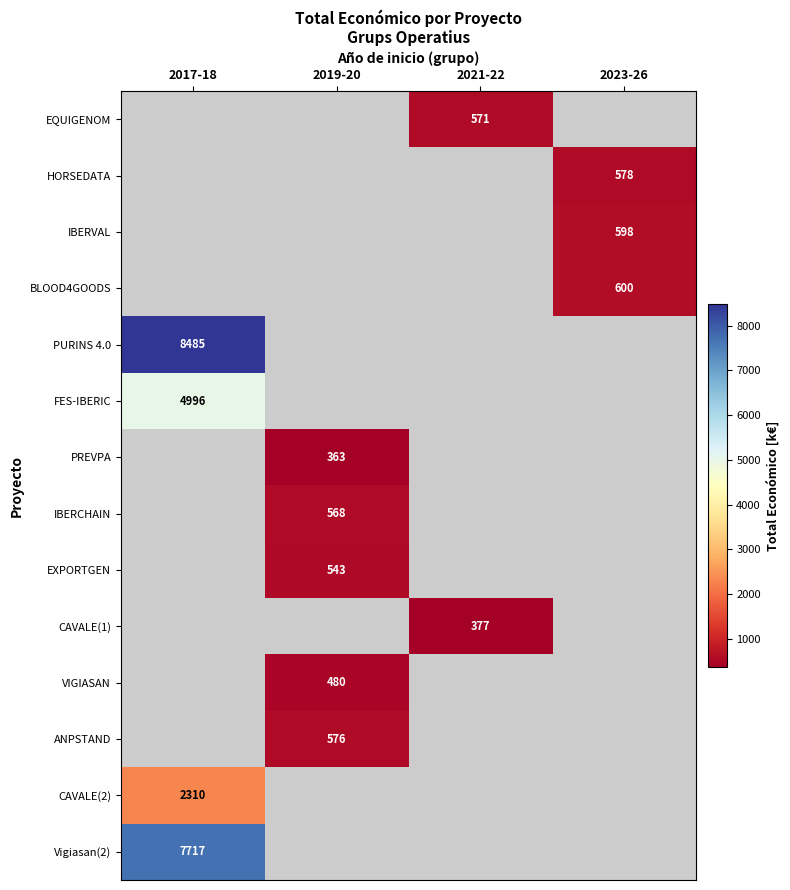

What is the minimum value shown in the chart?

363.4